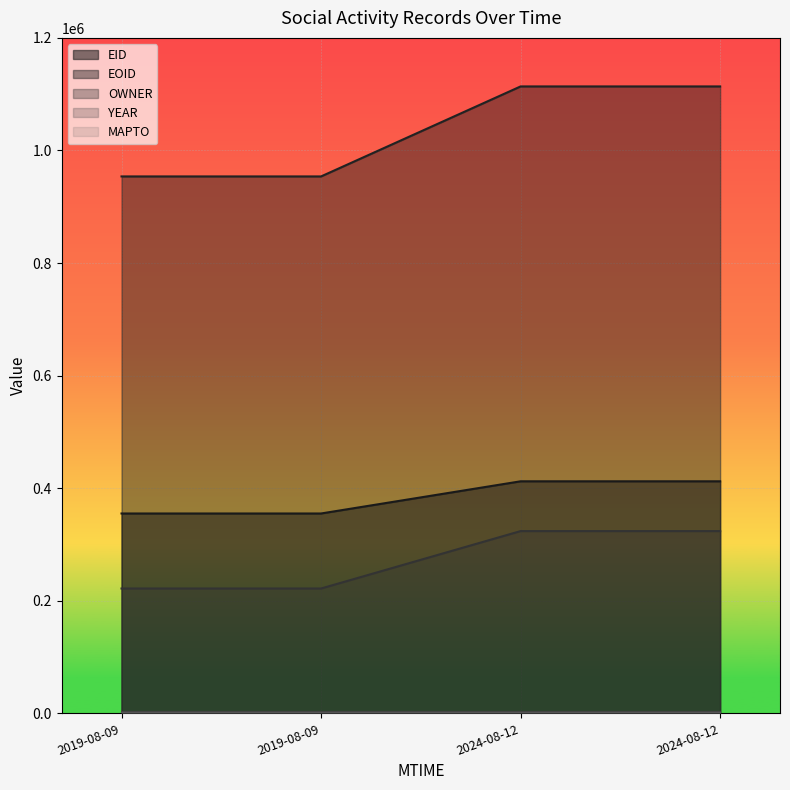

What is the greatest value displayed?

1113779